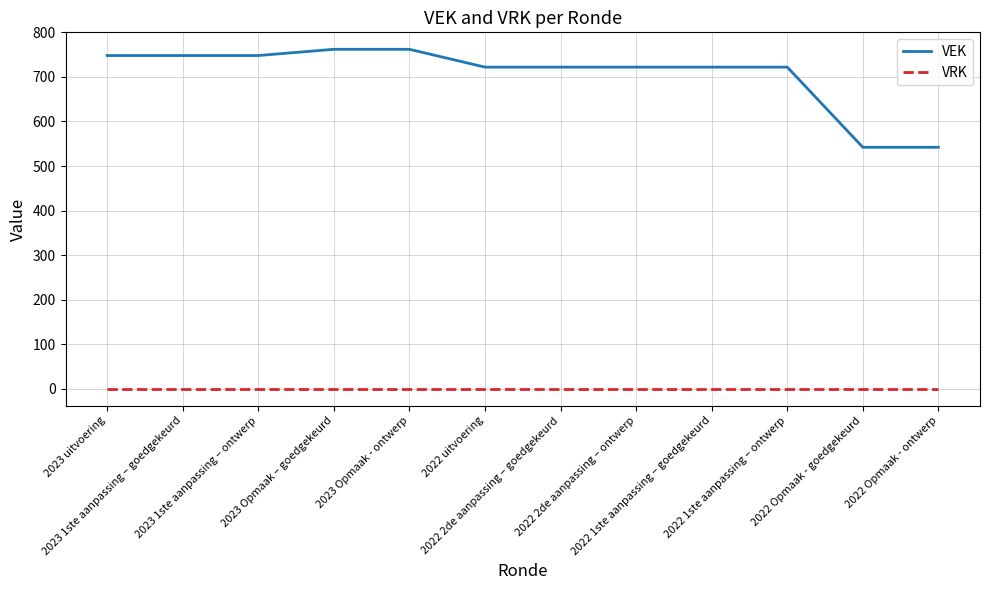

Reading left to right, transcribe all the data shown in this chart.

VEK: 748	748	748	762	762	722	722	722	722	722	542	542
VRK: 0	0	0	0	0	0	0	0	0	0	0	0